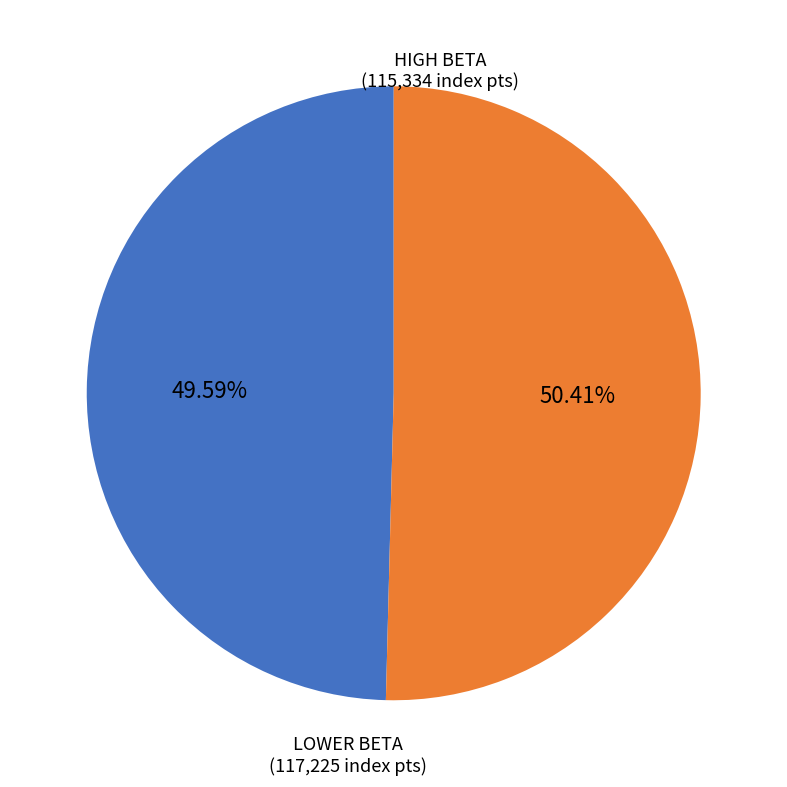

To the nearest percent, what is the average slice percentage?

50%